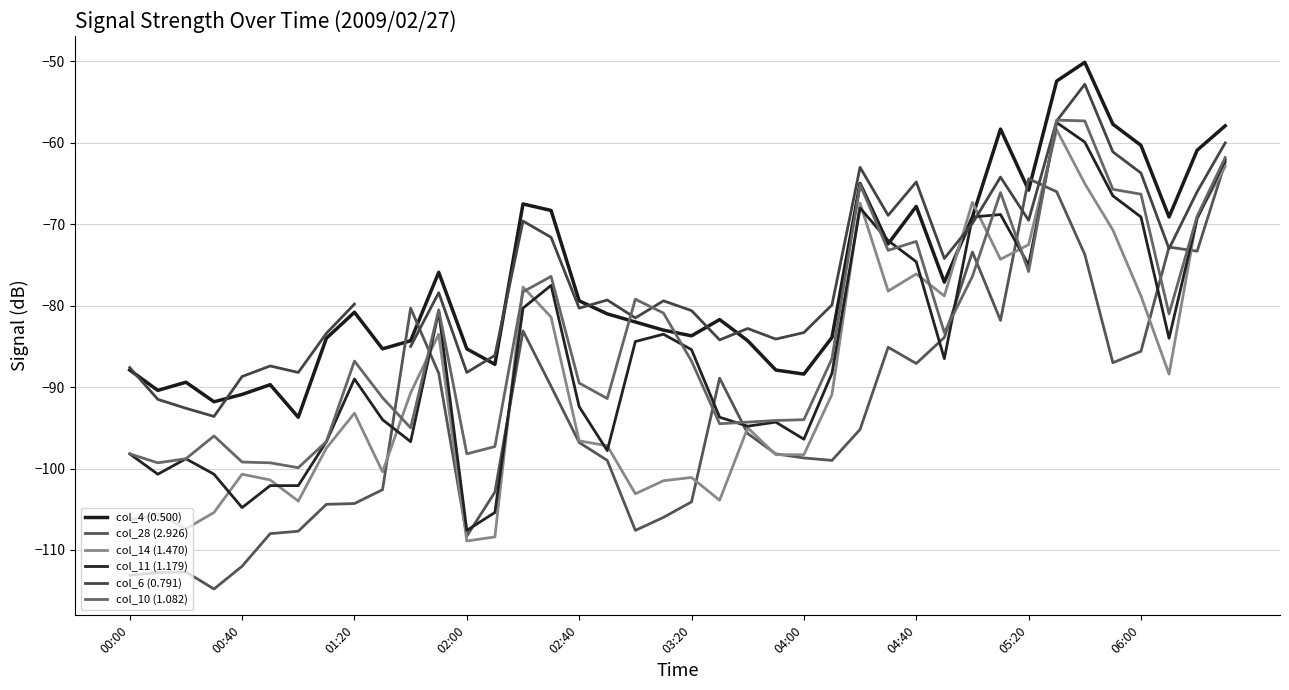

Where is col_14 (1.470) nearest to the value -83?

11